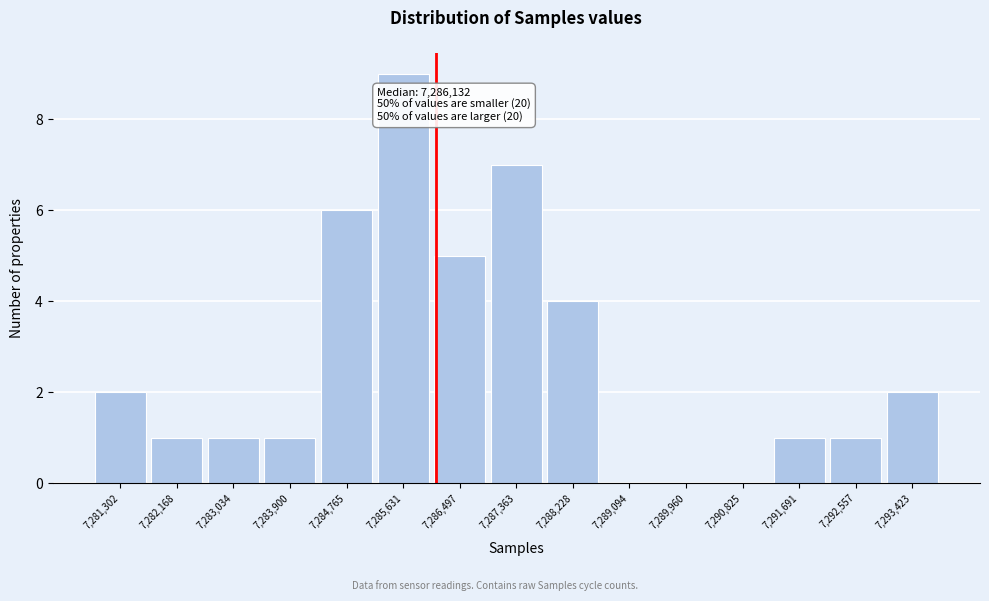

Over which range of the x-axis is the bar tallest?

7285200 to 7286100